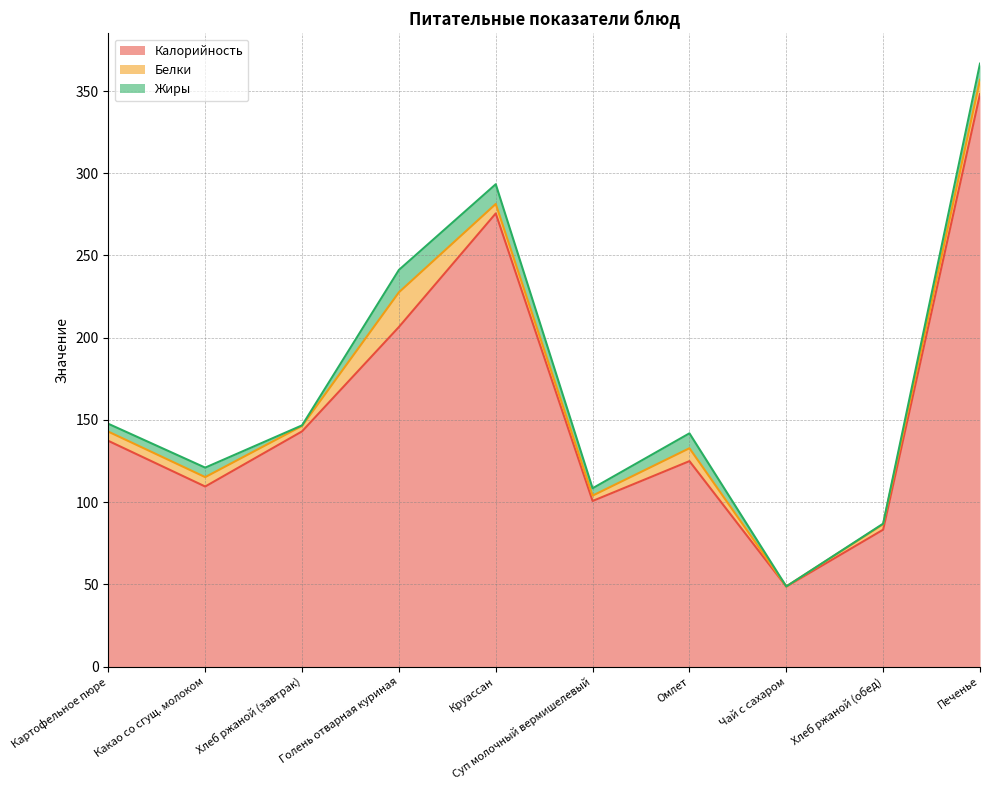

In Жиры, how many points are higher than both neighbors (excluding endpoints)?

3